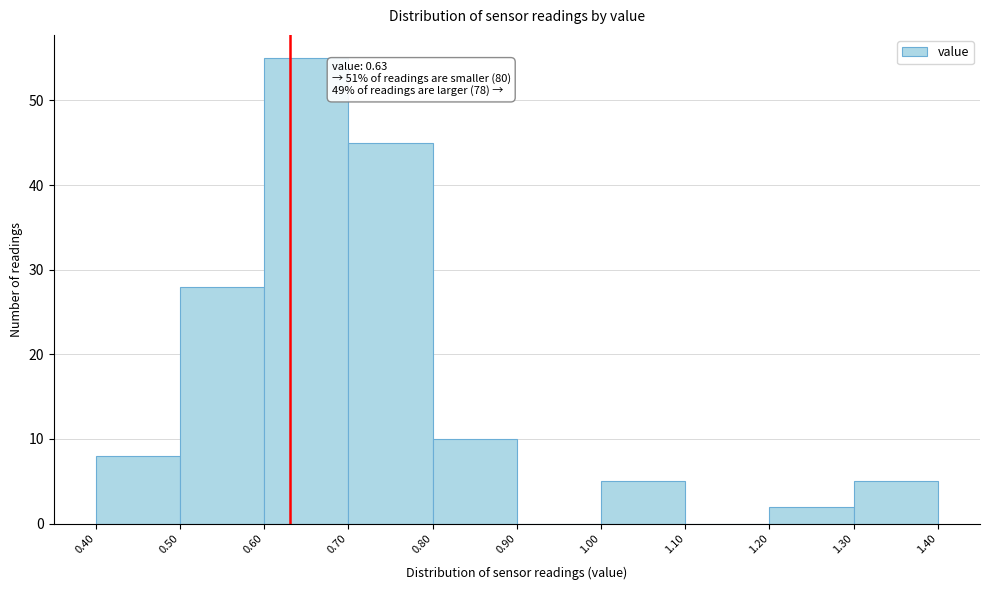

Over which range of the x-axis is the bar tallest?

0.60 to 0.70